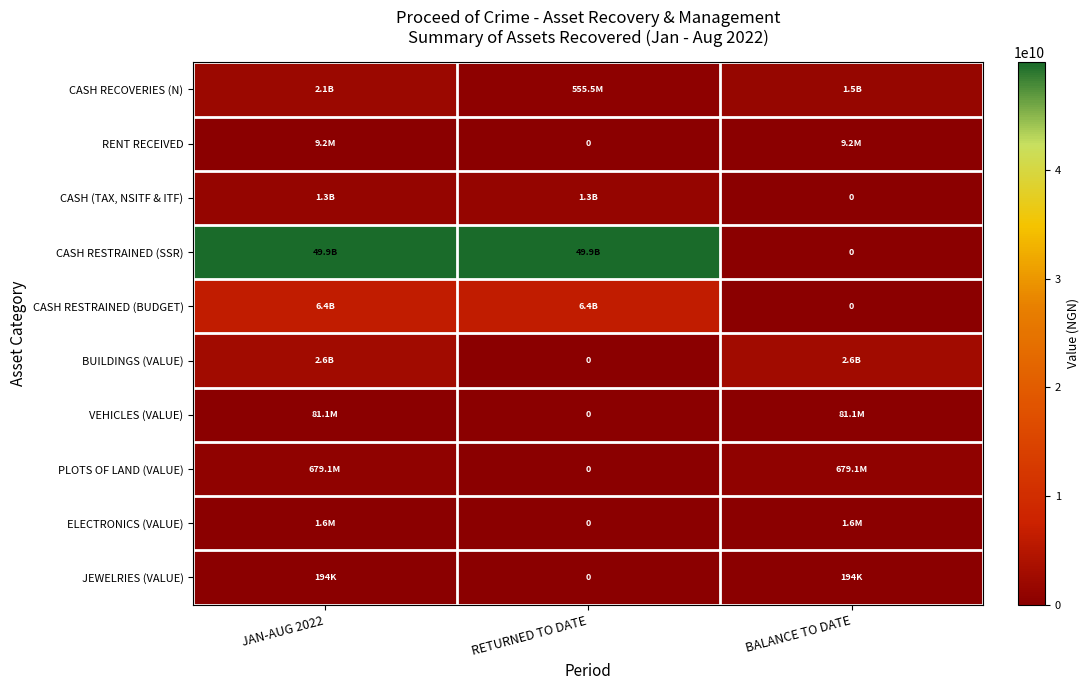

What is the average value of the JEWELRIES (VALUE) series?

129000.0